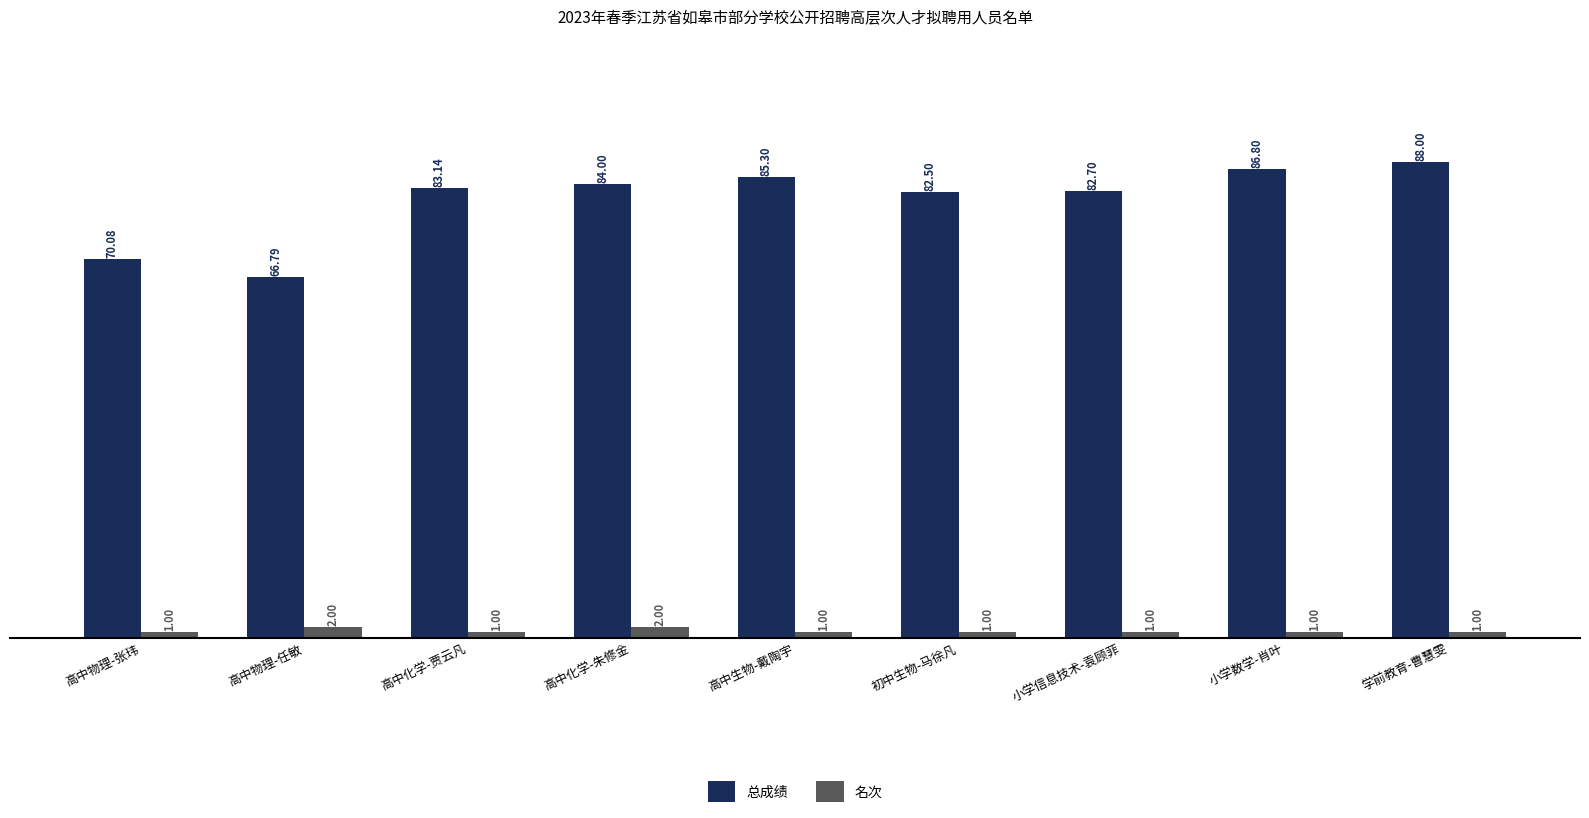

List the series in order of their overall mean, lowest first.

名次, 总成绩